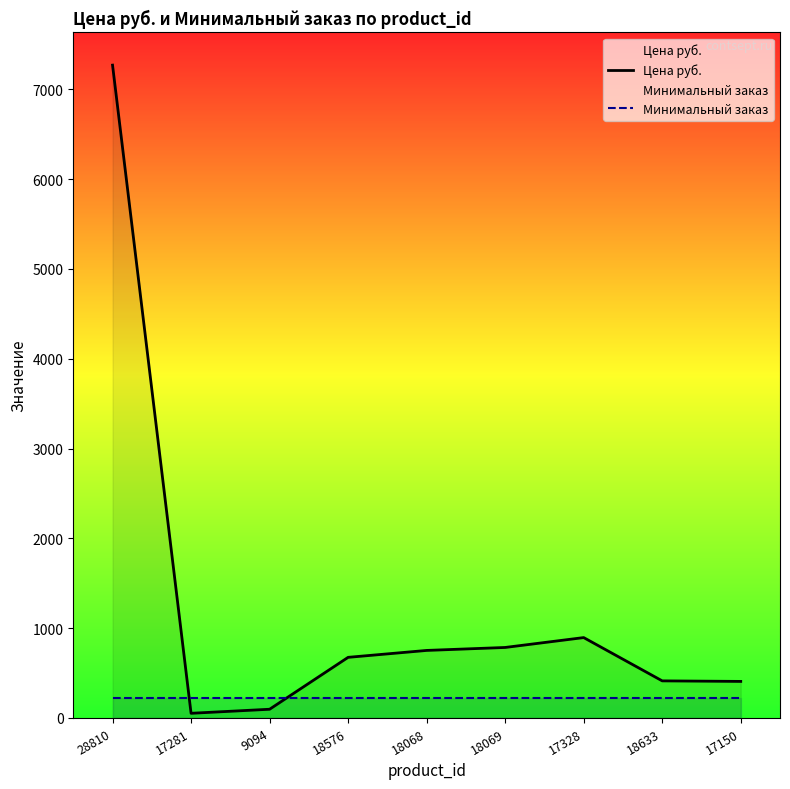

The Цена руб. series shows 3522.9 at 28810. True or false?

False